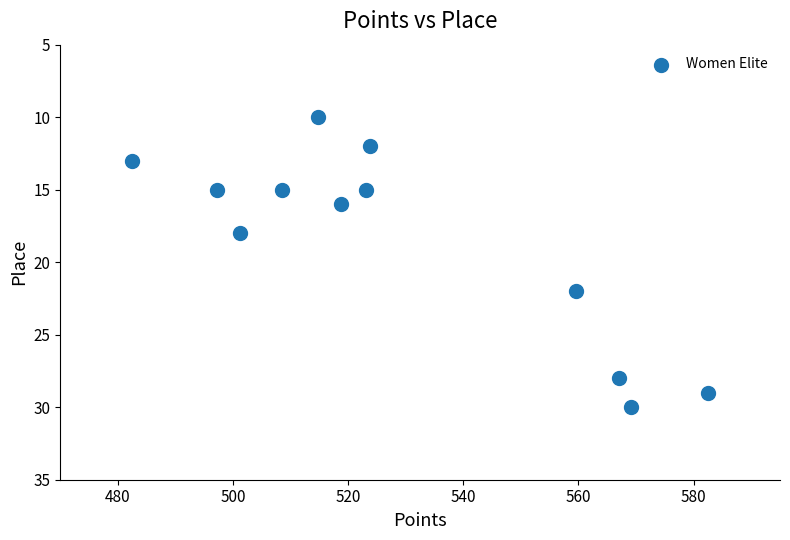

What is the average Y value?

19